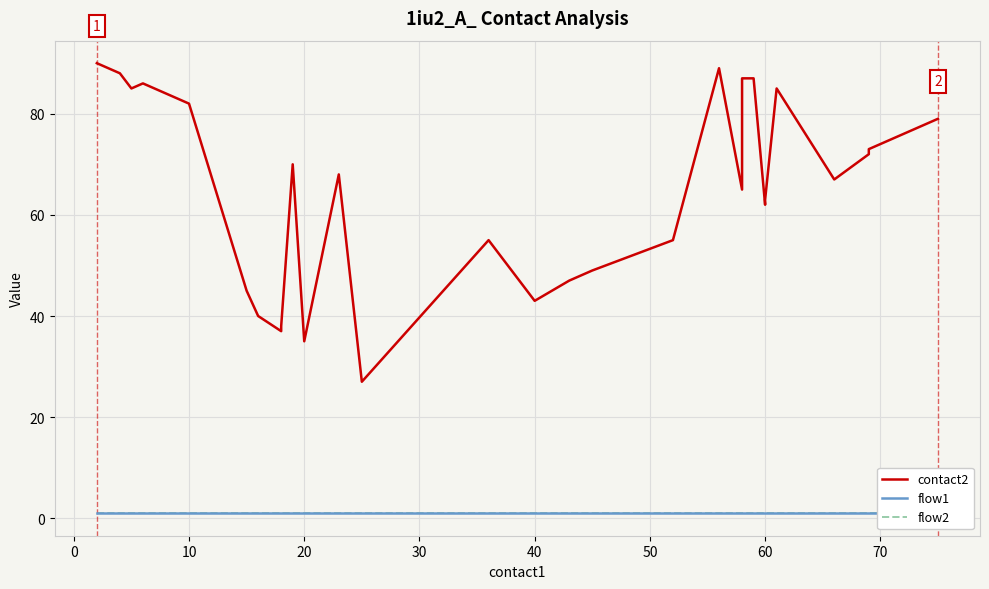

How many values in the contact2 series exceed 72?

17